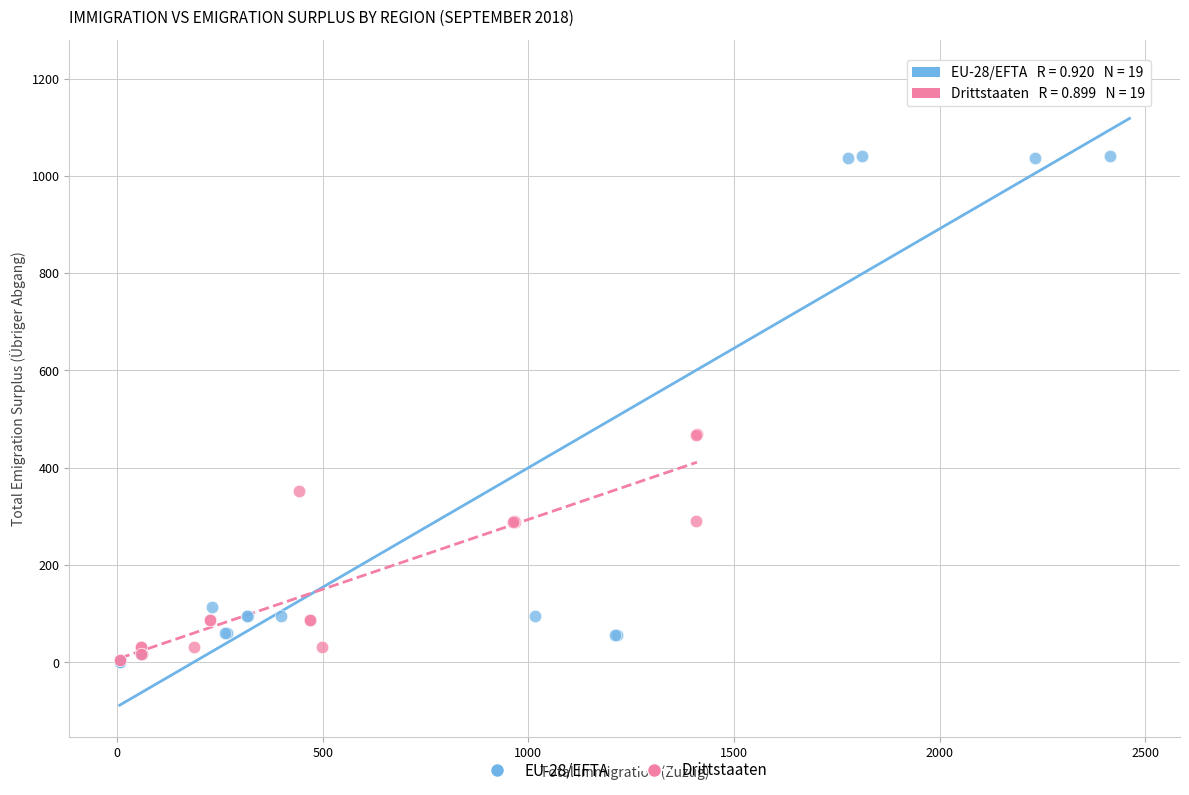

Which series contains the highest Y value?

EU-28/EFTA